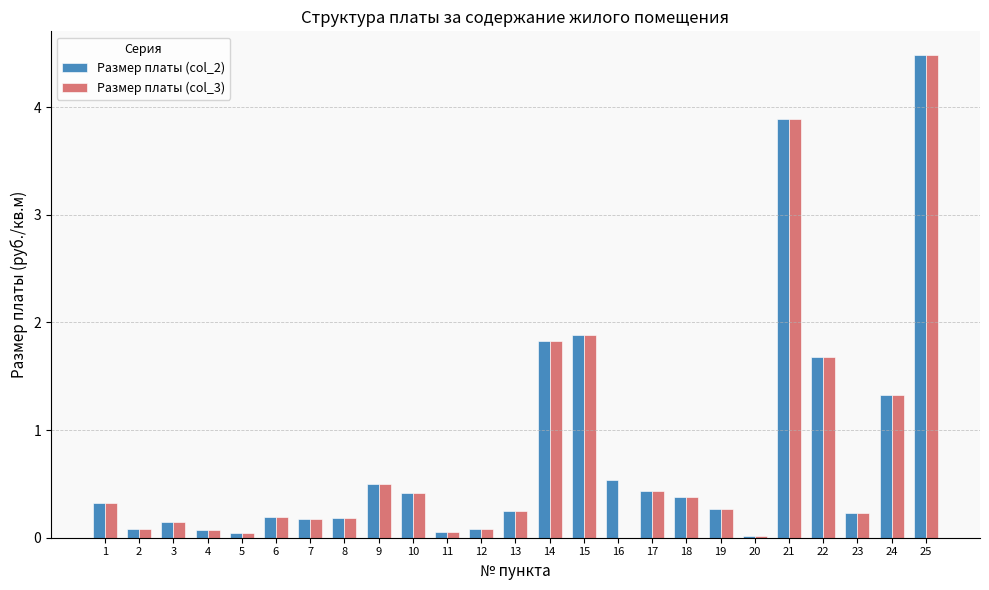

The Размер платы (col_2) series shows 6.4 at 25. True or false?

False